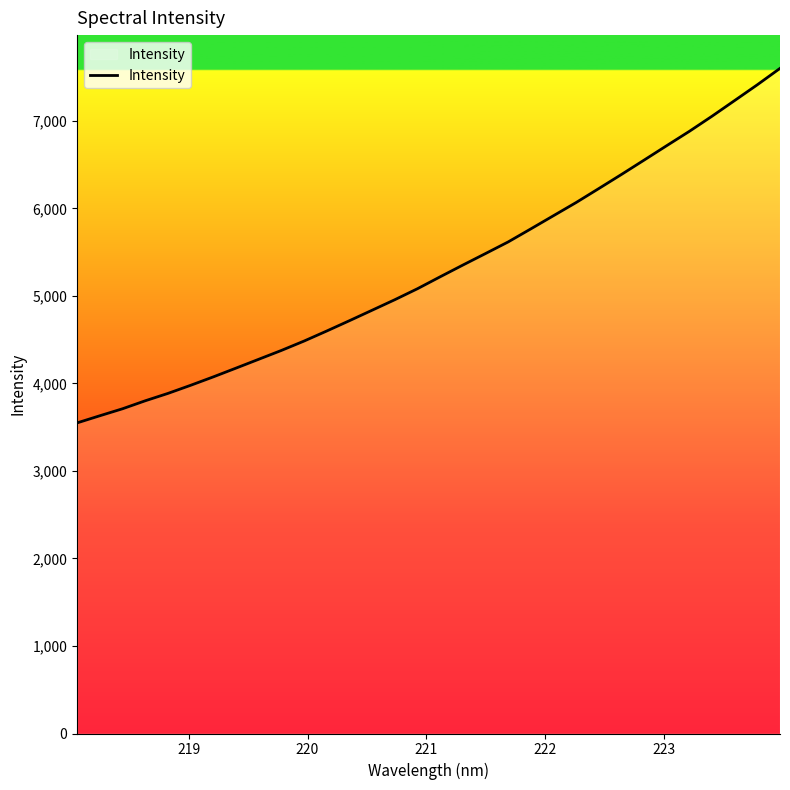

What is the smallest value displayed?

3549.6